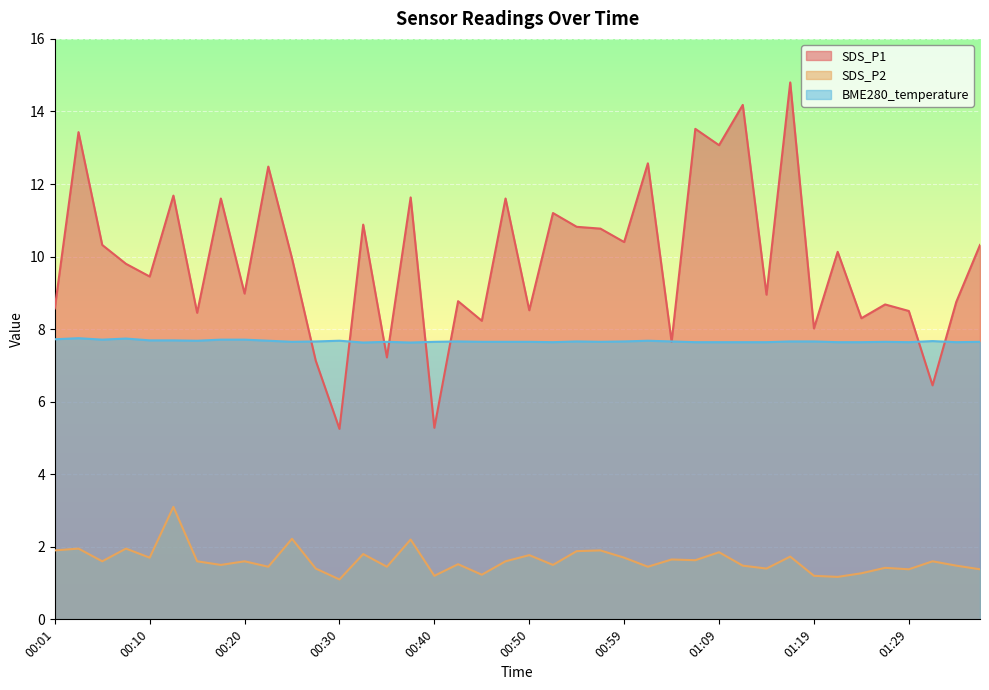

Where do BME280_temperature and SDS_P1 first cross each other?

00:25 and 00:28